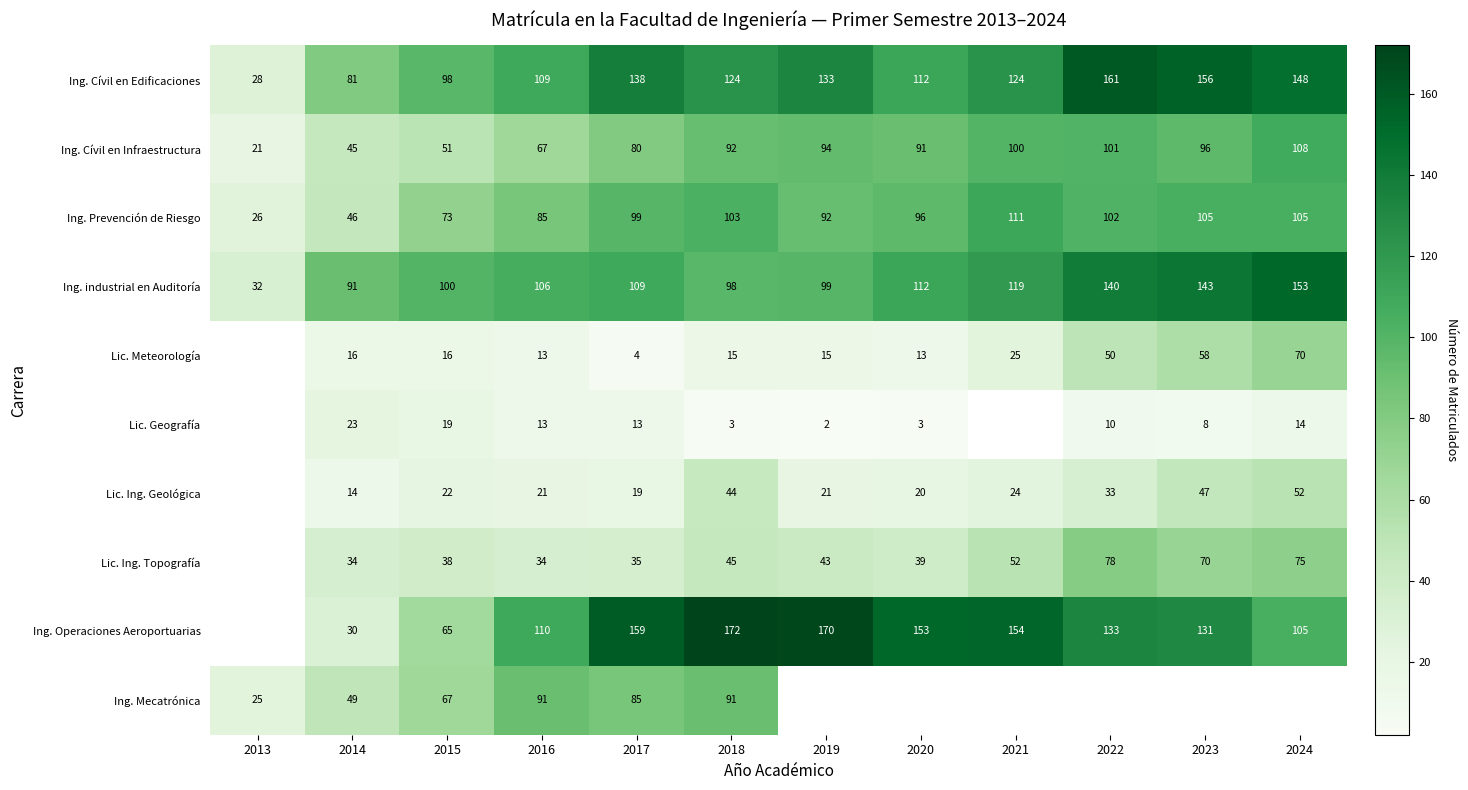

How many values in the Ing. industrial en Auditoría series are below 109?

6